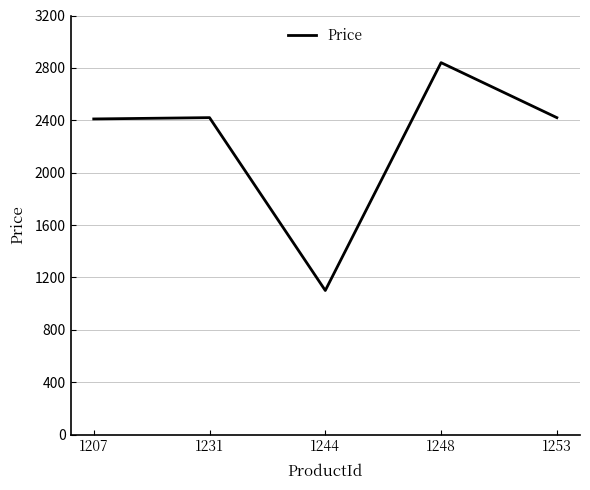

True or false: the data shows 1328 at 1207.

False